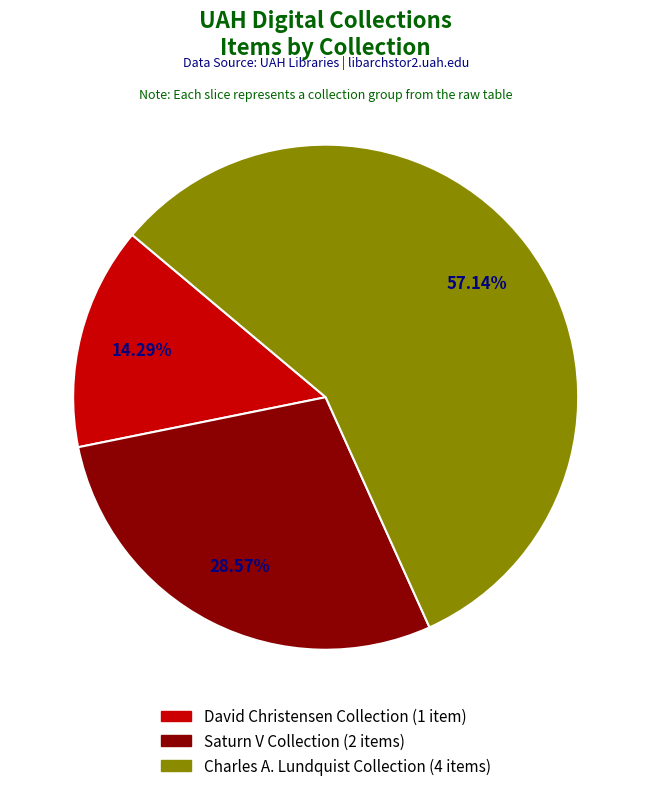

Is there a majority slice in this chart?

Yes